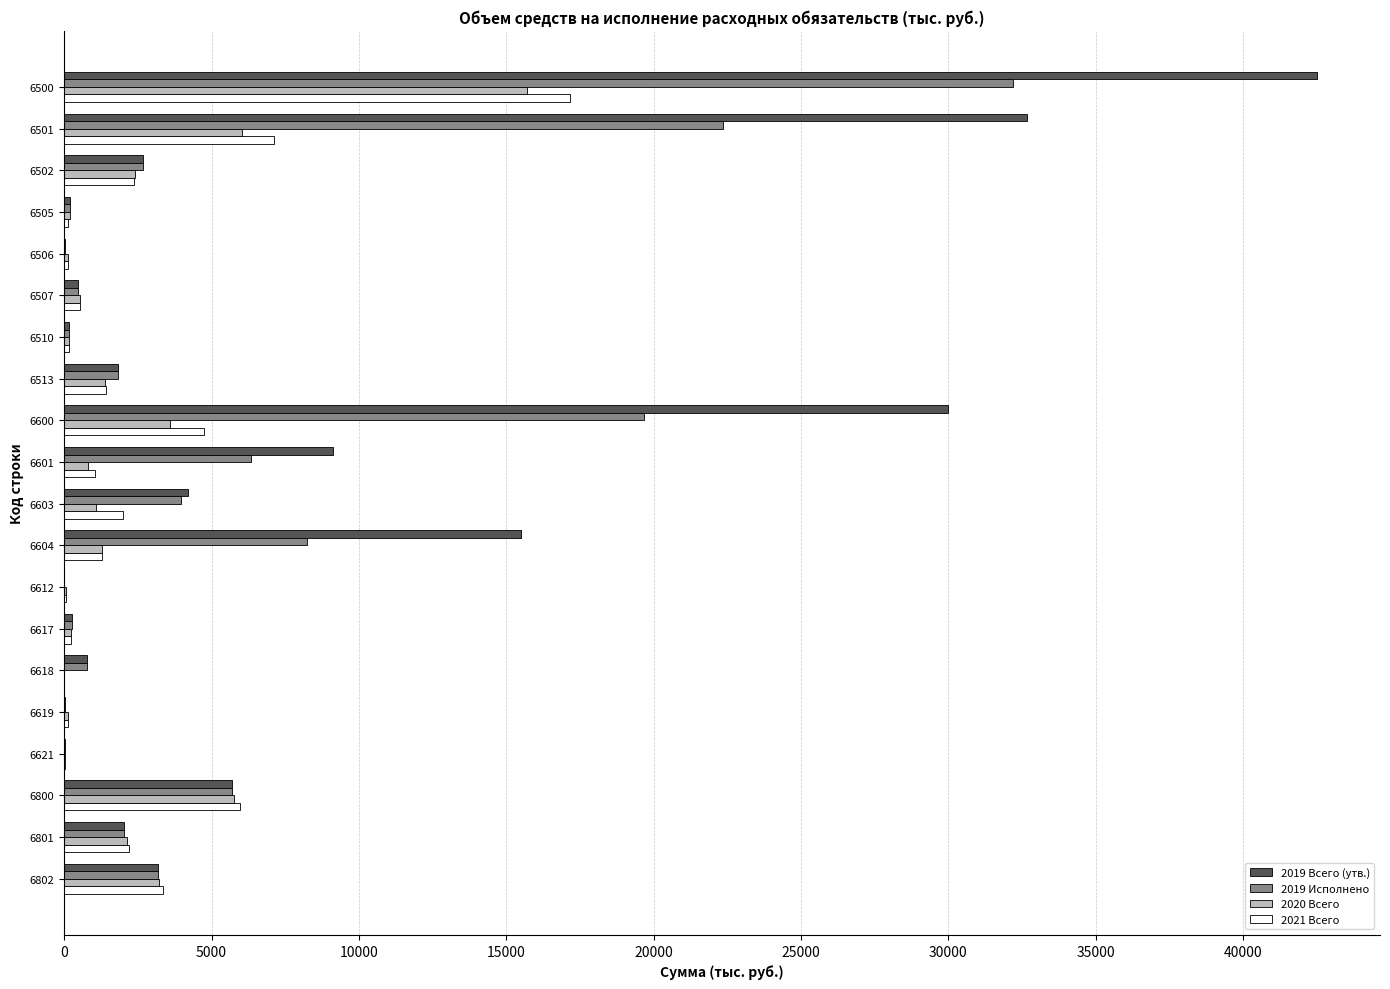

What is the maximum value for 2019 Исполнено?

32196.4